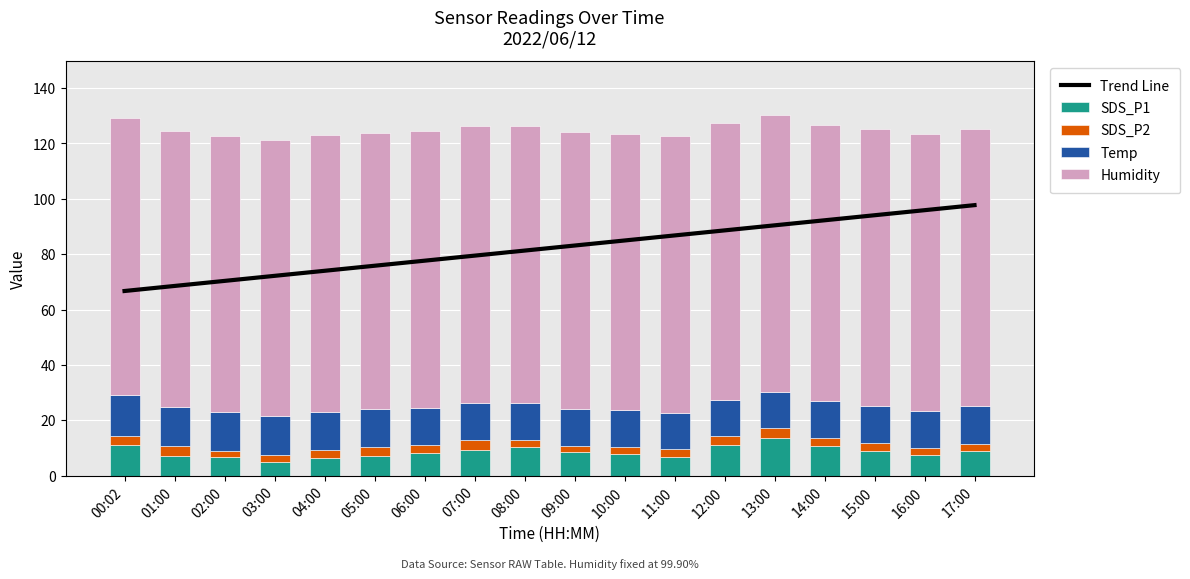

What is the maximum value shown in the chart?

99.9